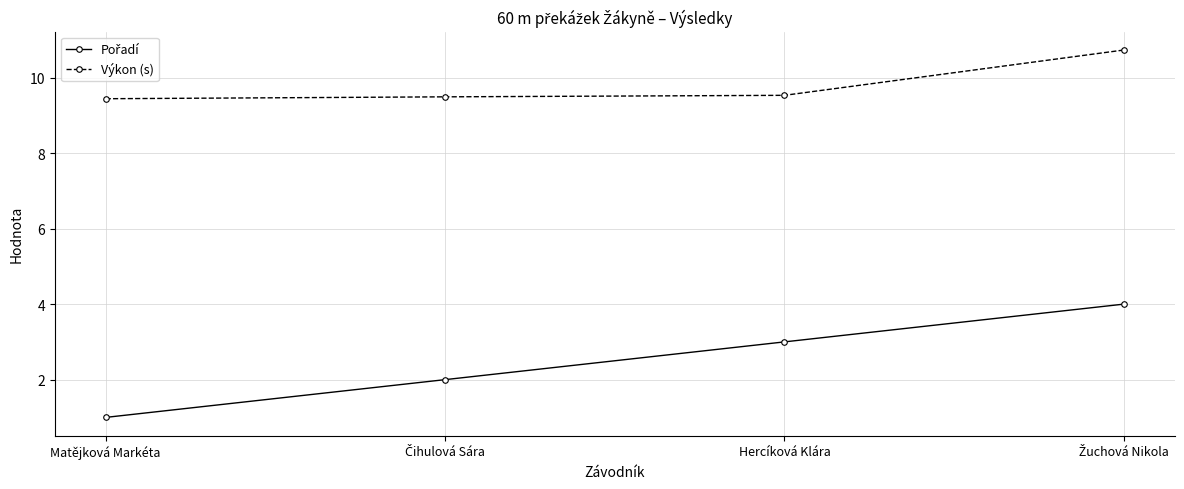

What is the spread (max minus min) of values at Hercíková Klára?

6.5